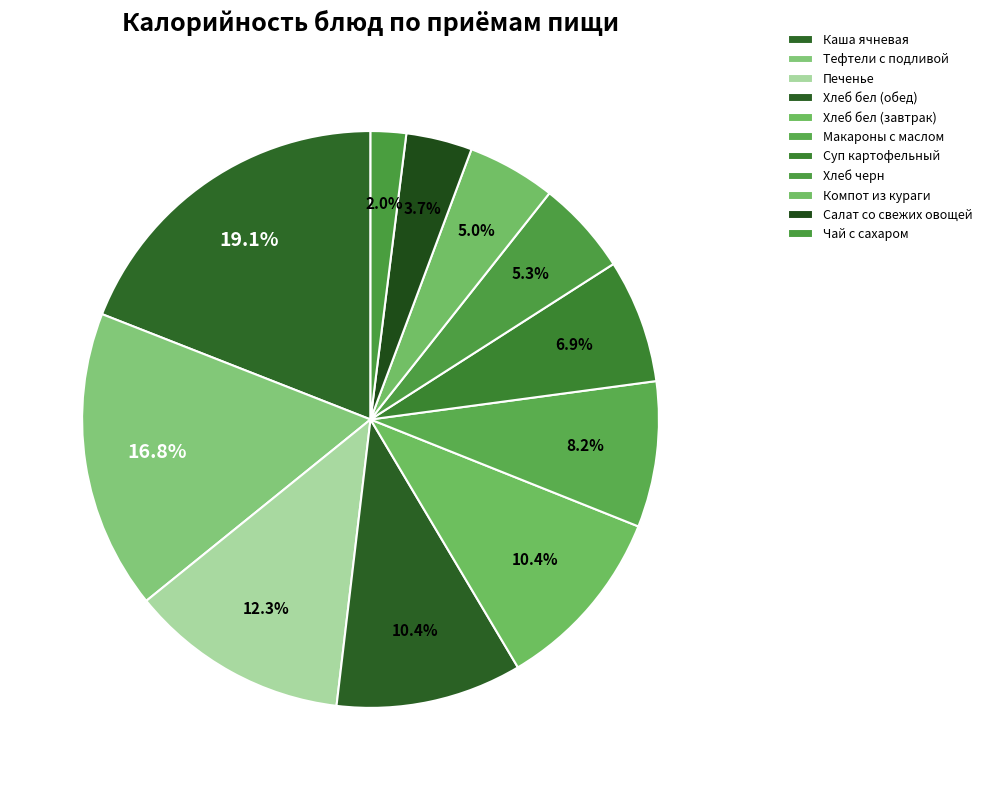

How many slices are in this pie chart?

11